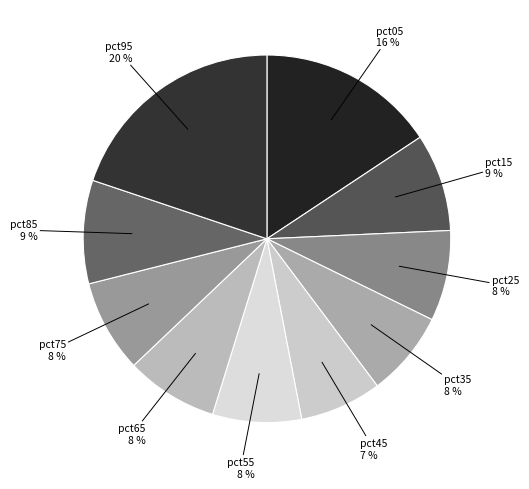

What is the largest slice in the pie chart?

pct95